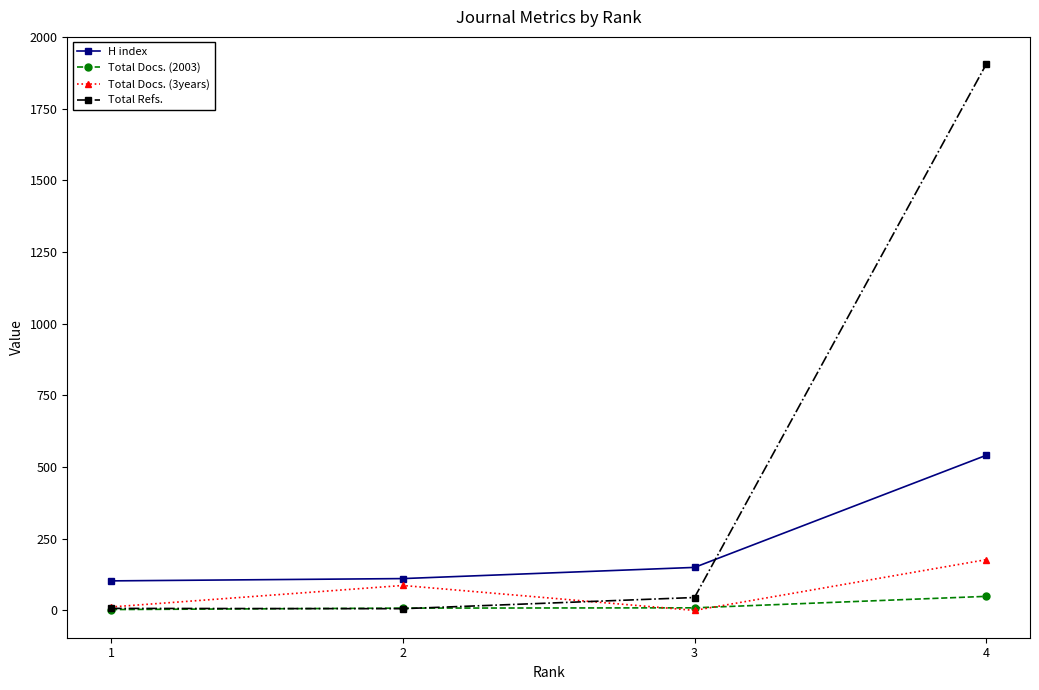

The value of H index at 4 is 541. True or false?

True